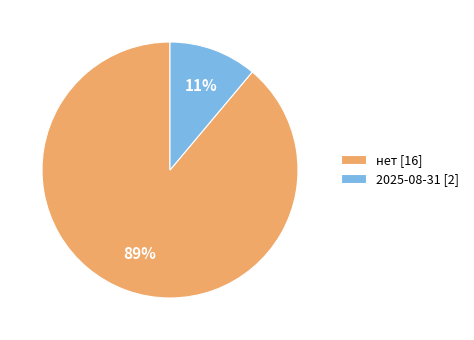

True or false: нет accounts for 99% of the total.

False